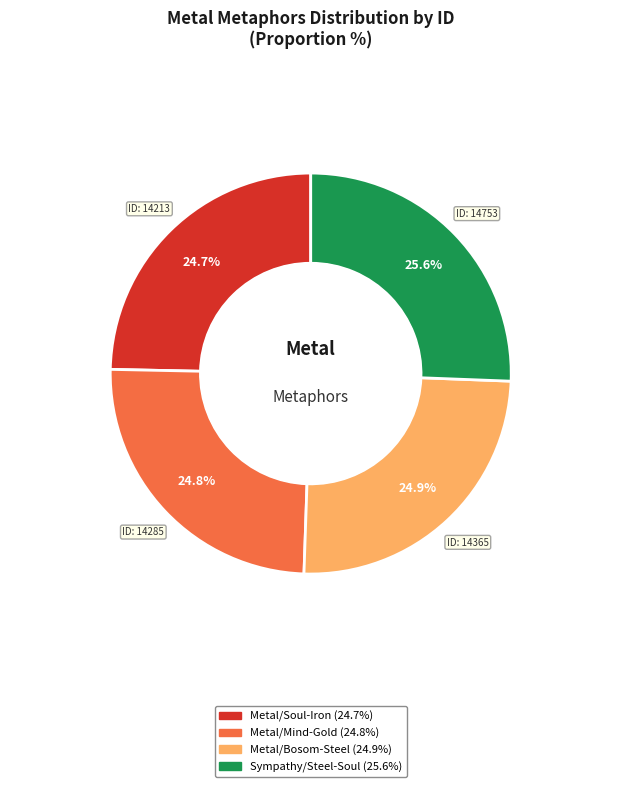

Is there any slice that represents more than half of the pie?

No